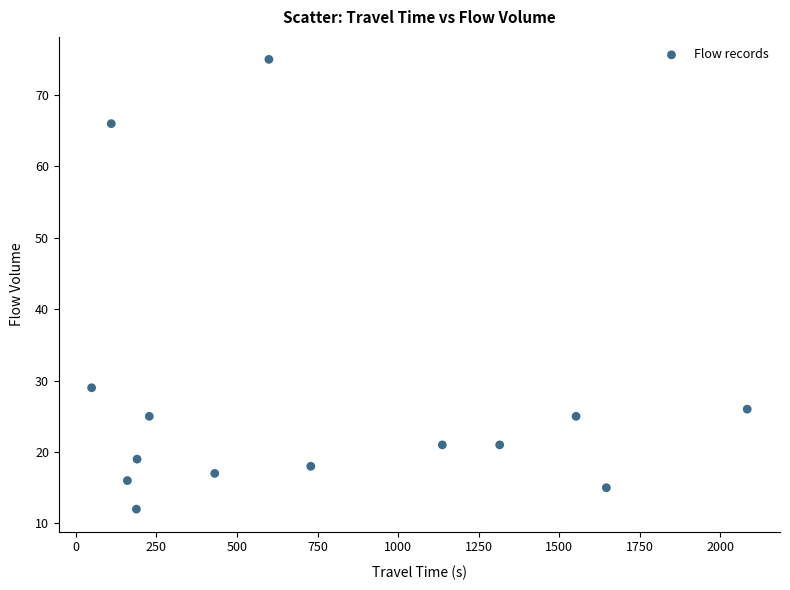

What is the range of Y values (max minus min)?

63